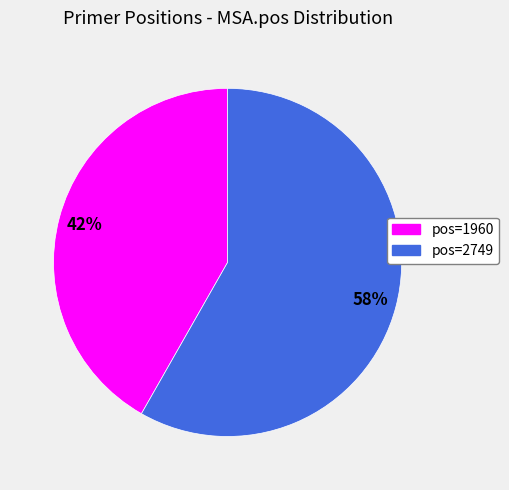

To the nearest percent, what is the average slice percentage?

50%